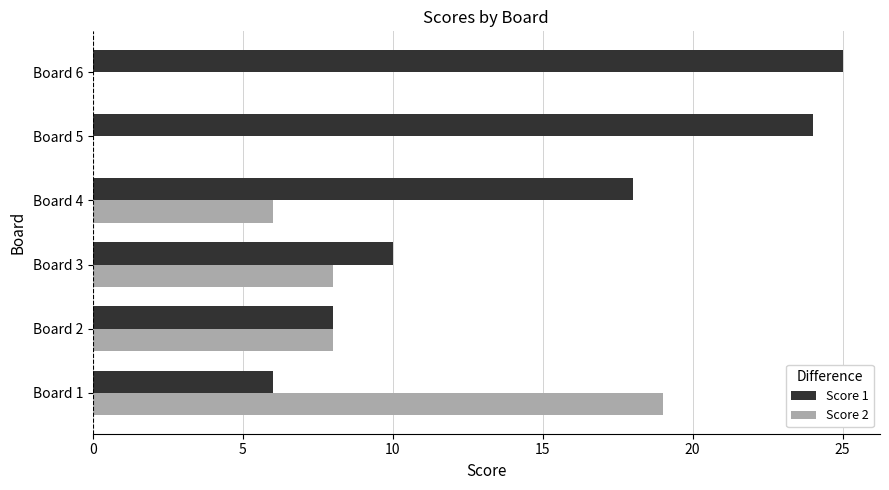

What is the sum of all Score 2 values?

41